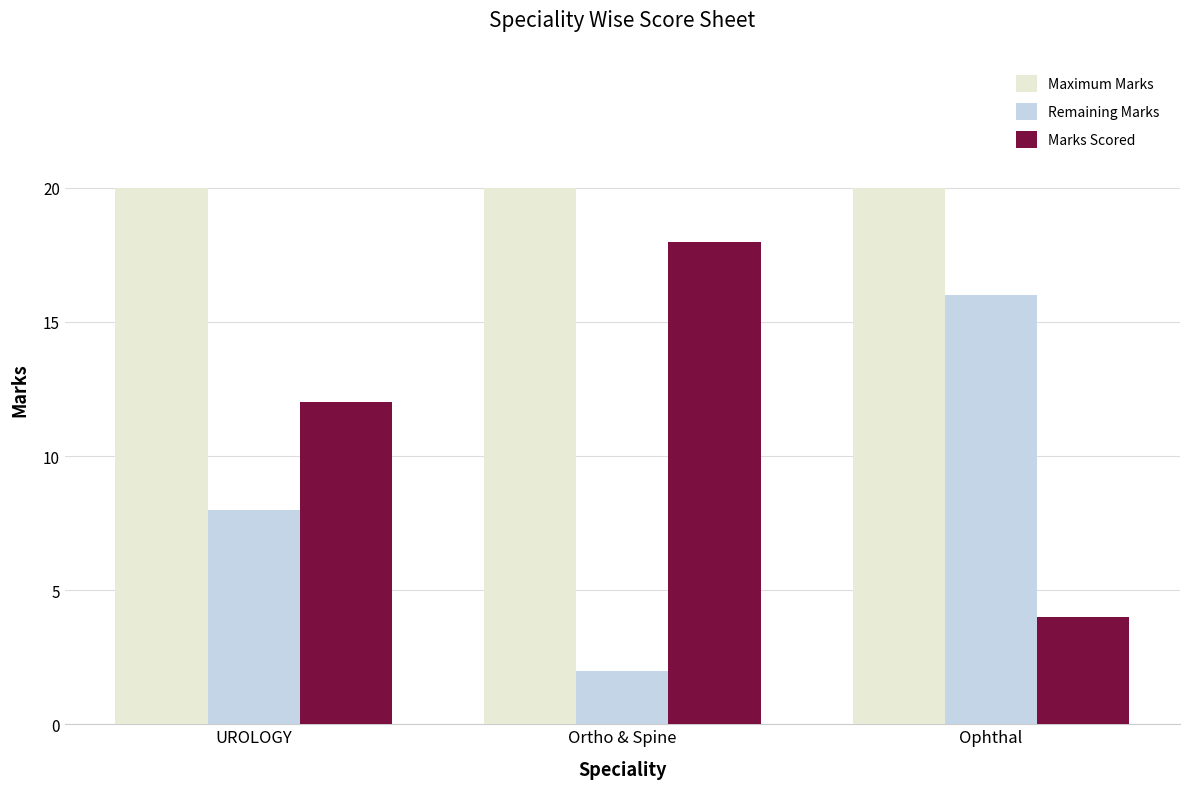

What position from the right is Ortho & Spine?

2